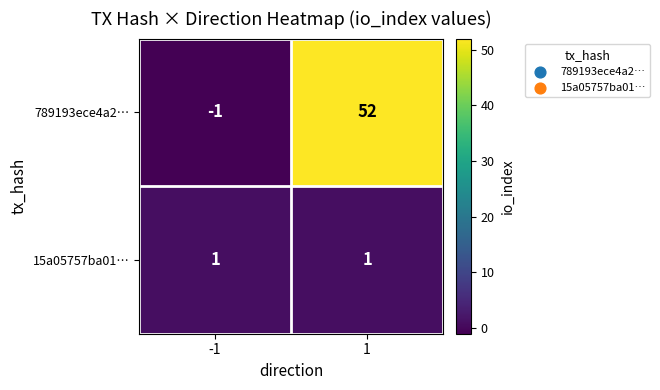

Which series has the largest range (max minus min)?

789193ece4a2…